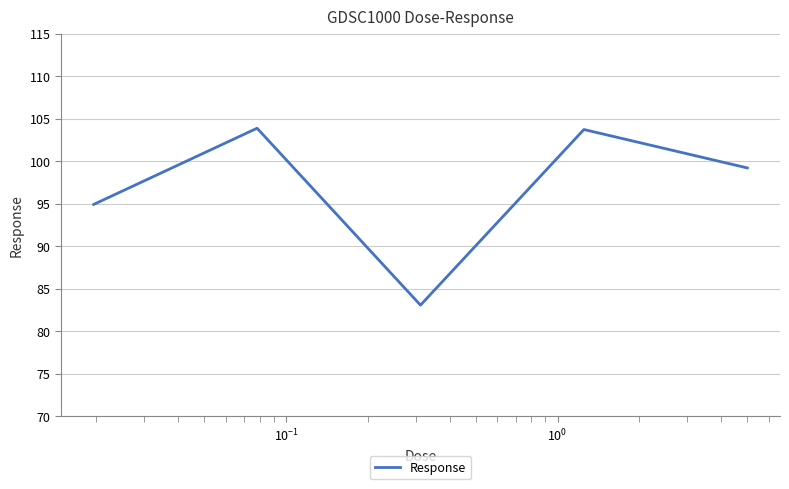

How many interior local peaks (higher than both neighbors) does the data have?

2